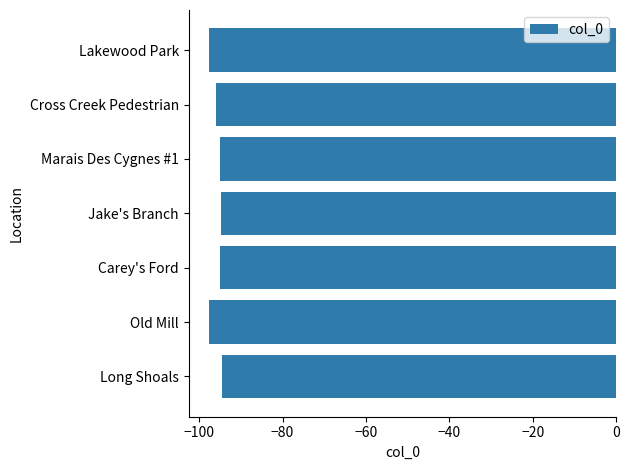

Which has a higher value, Carey's Ford or Lakewood Park?

Carey's Ford